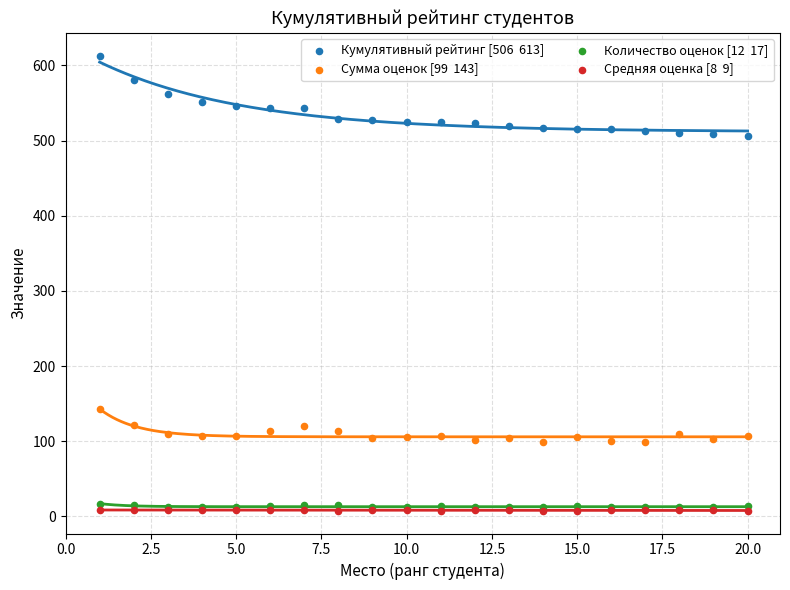

Across all series, what Y value is closest to 310?

143.0